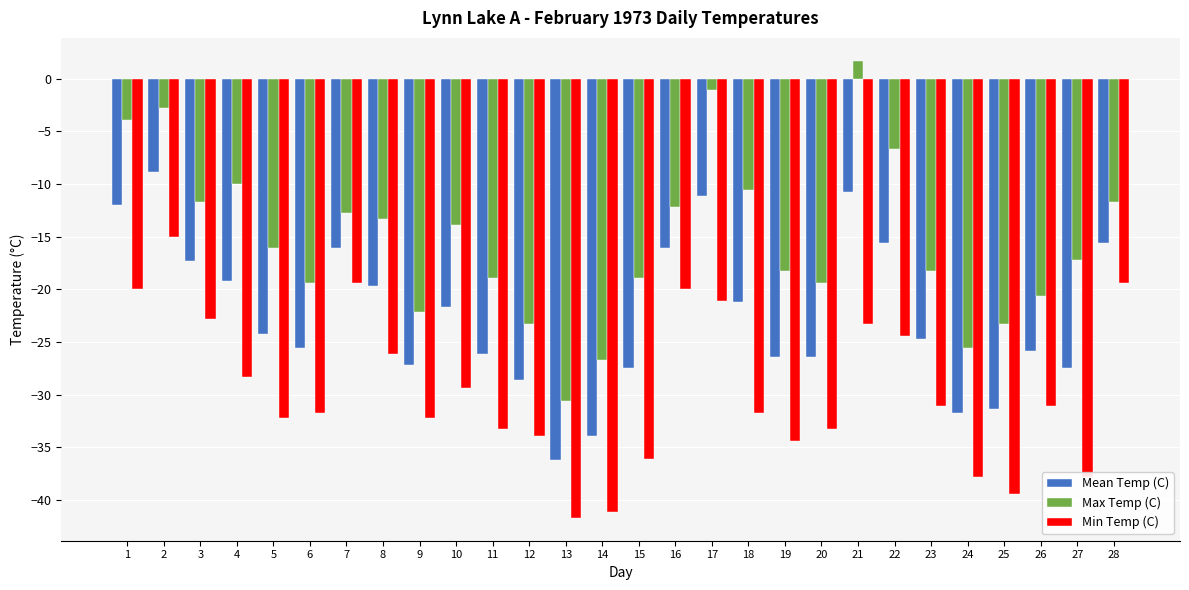

What is the spread (max minus min) of values at 5?

16.1